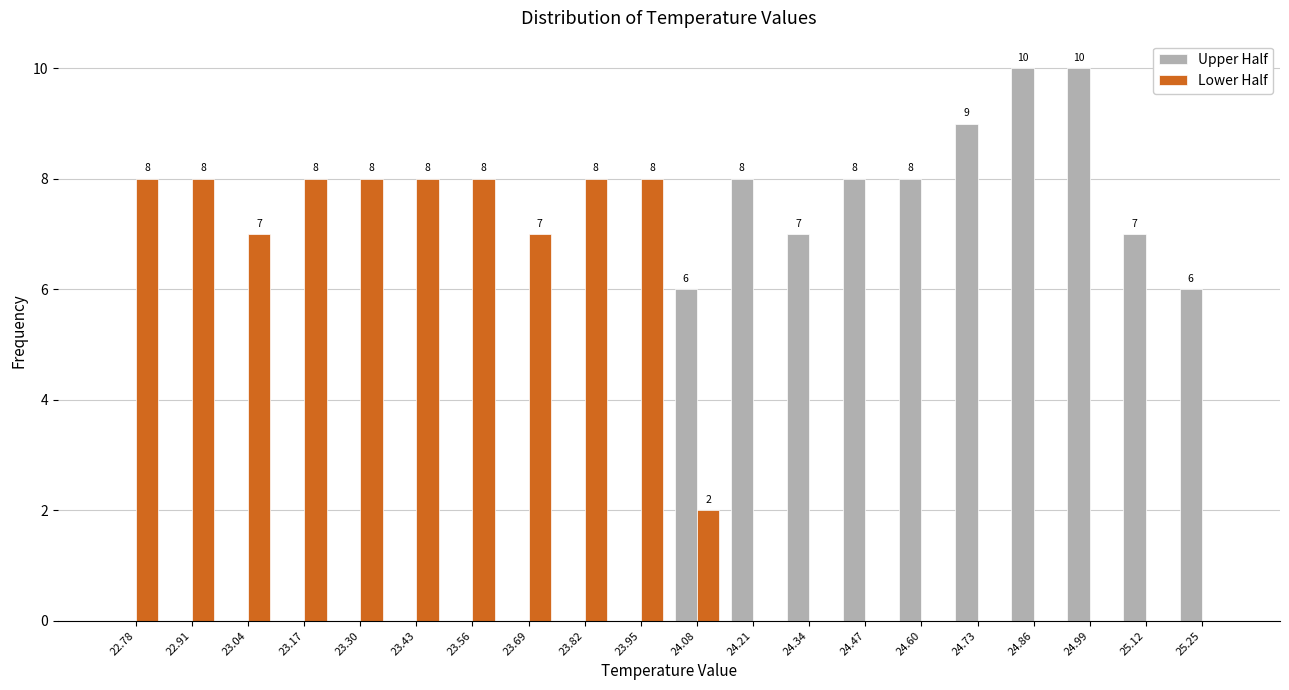

Reading right to left, transcribe all the data shown in this chart.

Upper Half: 25.25=6	25.12=7	24.99=10	24.86=10	24.73=9	24.60=8	24.47=8	24.34=7	24.21=8	24.08=6	23.95=0	23.82=0	23.69=0	23.56=0	23.43=0	23.30=0	23.17=0	23.04=0	22.91=0	22.78=0
Lower Half: 25.25=0	25.12=0	24.99=0	24.86=0	24.73=0	24.60=0	24.47=0	24.34=0	24.21=0	24.08=2	23.95=8	23.82=8	23.69=7	23.56=8	23.43=8	23.30=8	23.17=8	23.04=7	22.91=8	22.78=8